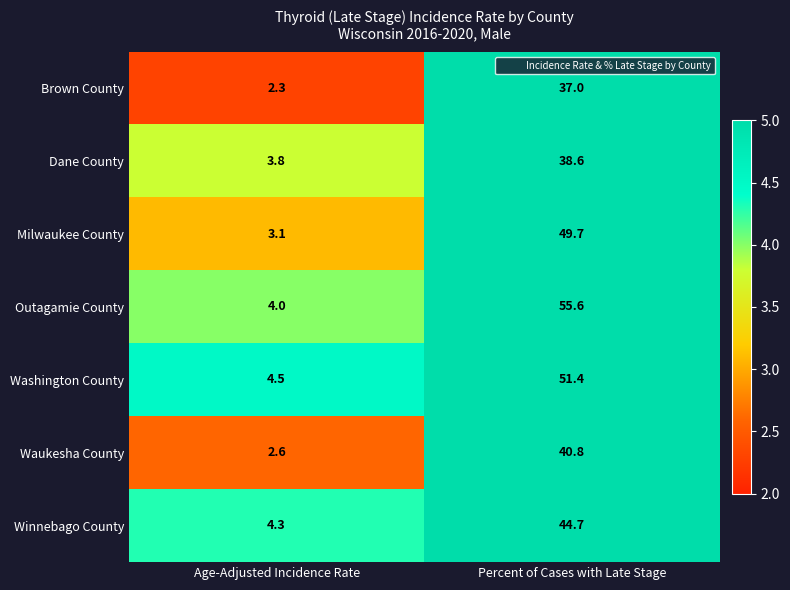

At how many categories does at least one series exceed 44?

1